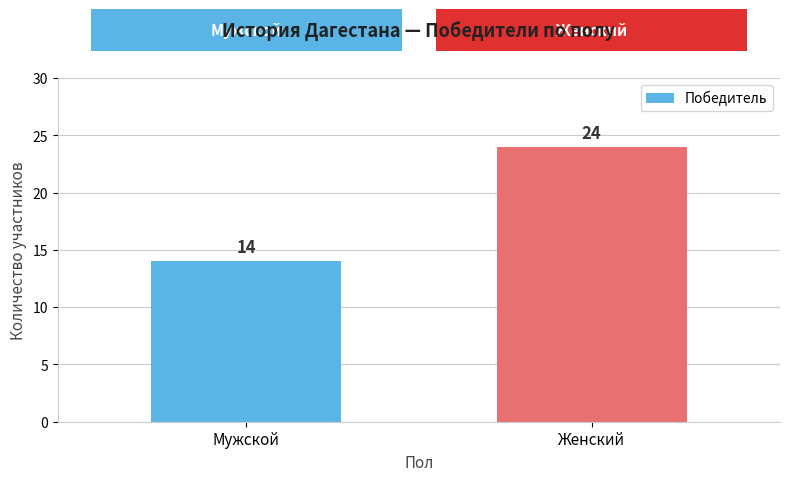

How many bars are there in total?

2